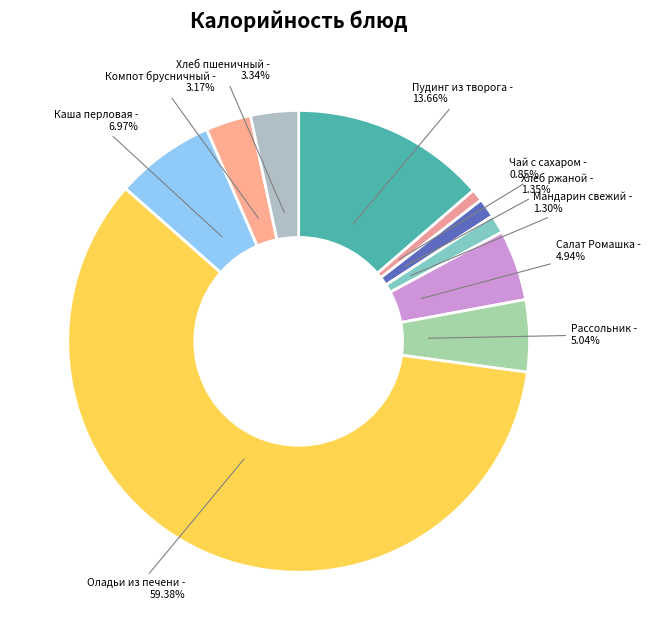

What percentage is NOT represented by Чай с сахаром?

99.2%